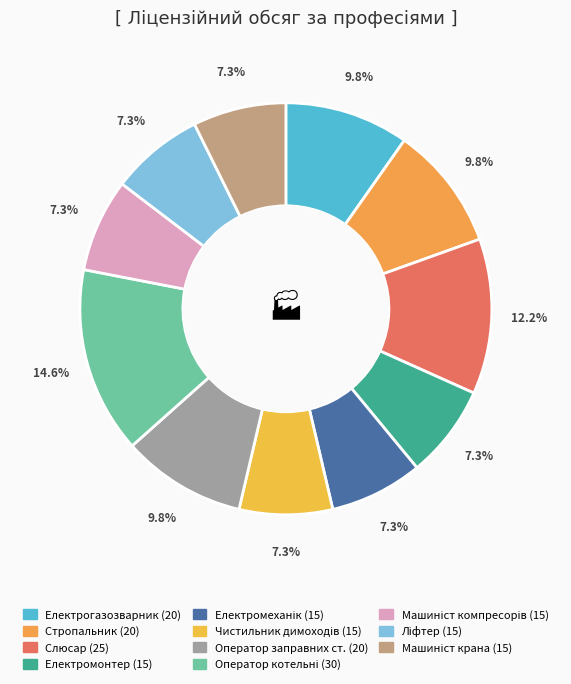

What is the smallest slice in the pie chart?

7241 Електромонтер з ремонту та обслуговування